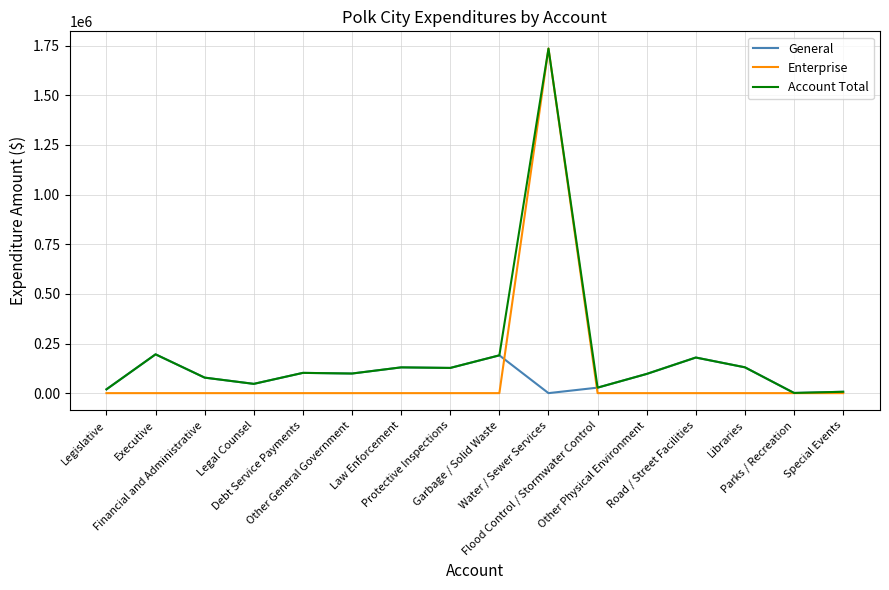

What is the highest value of the General series?

195461